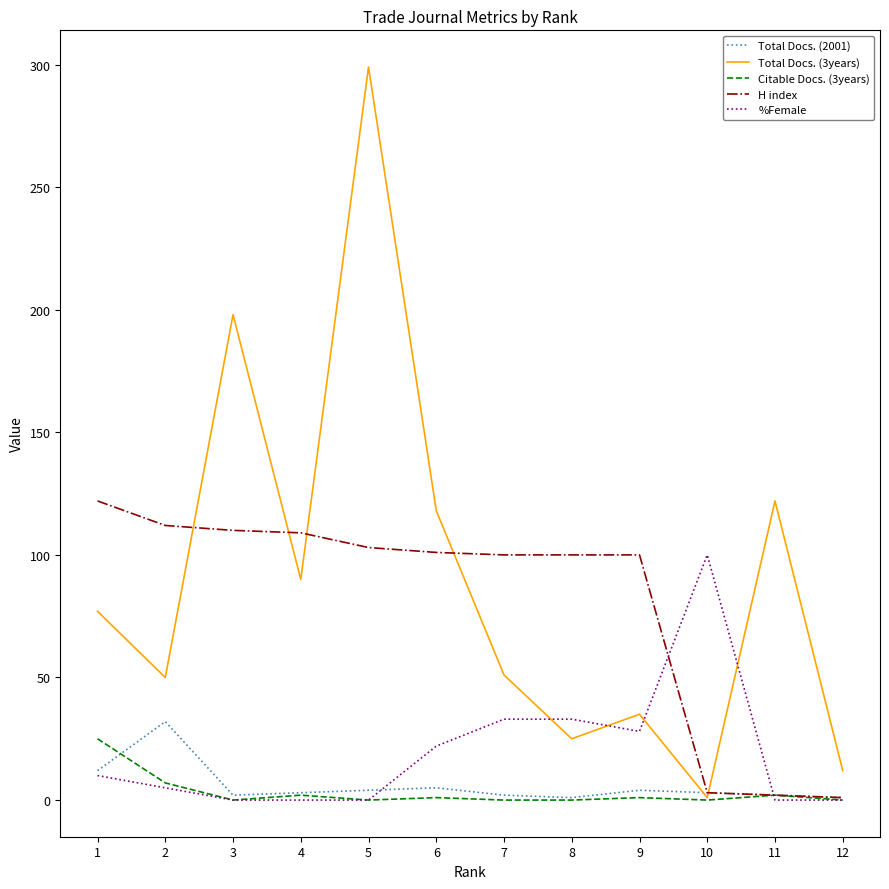

Where does the H index series first go above 101?

1